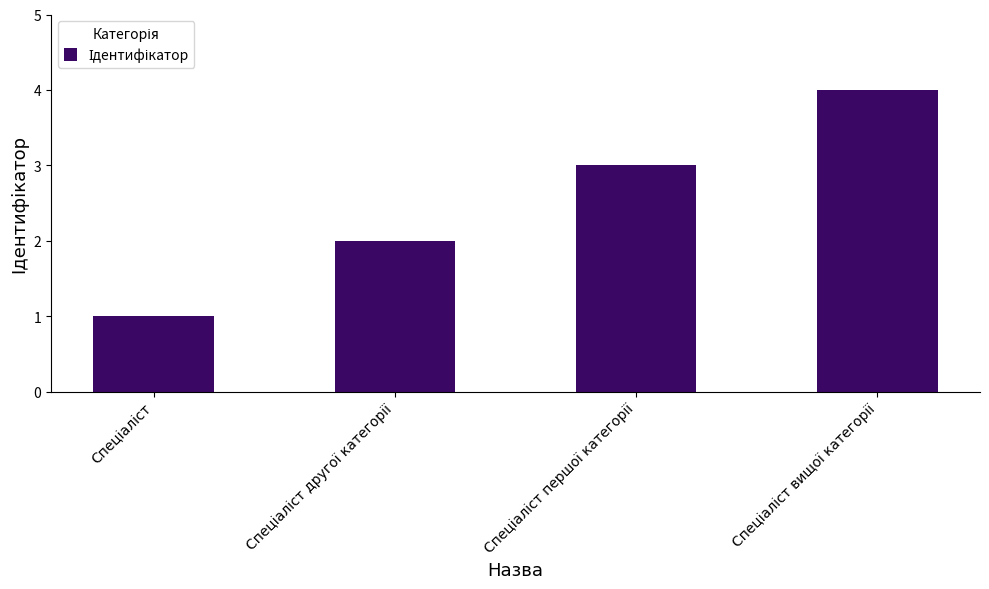

How many data points are less than 3?

2